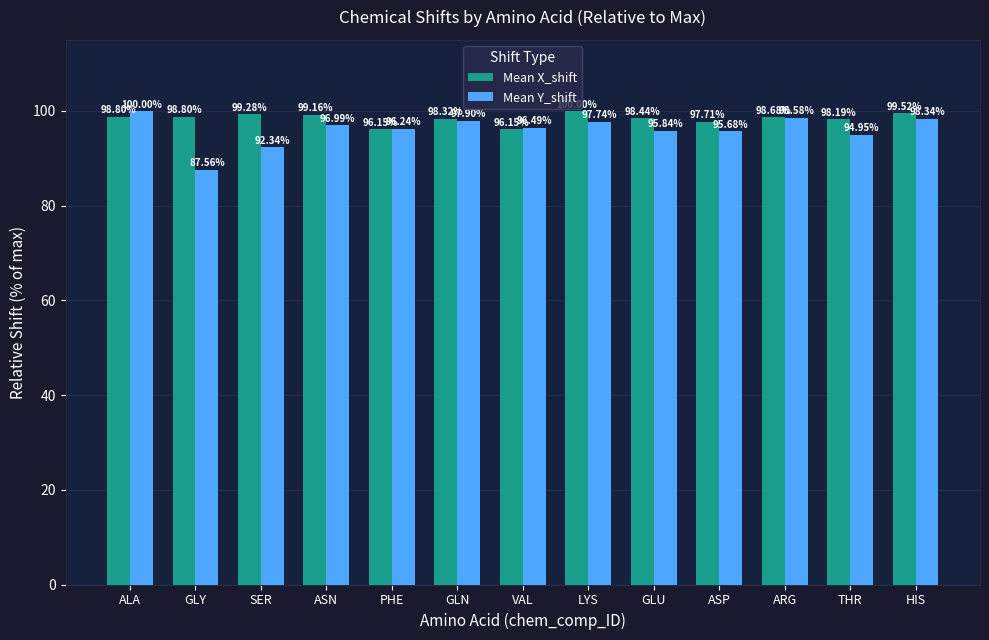

Which series has the widest spread of values?

Mean Y_shift